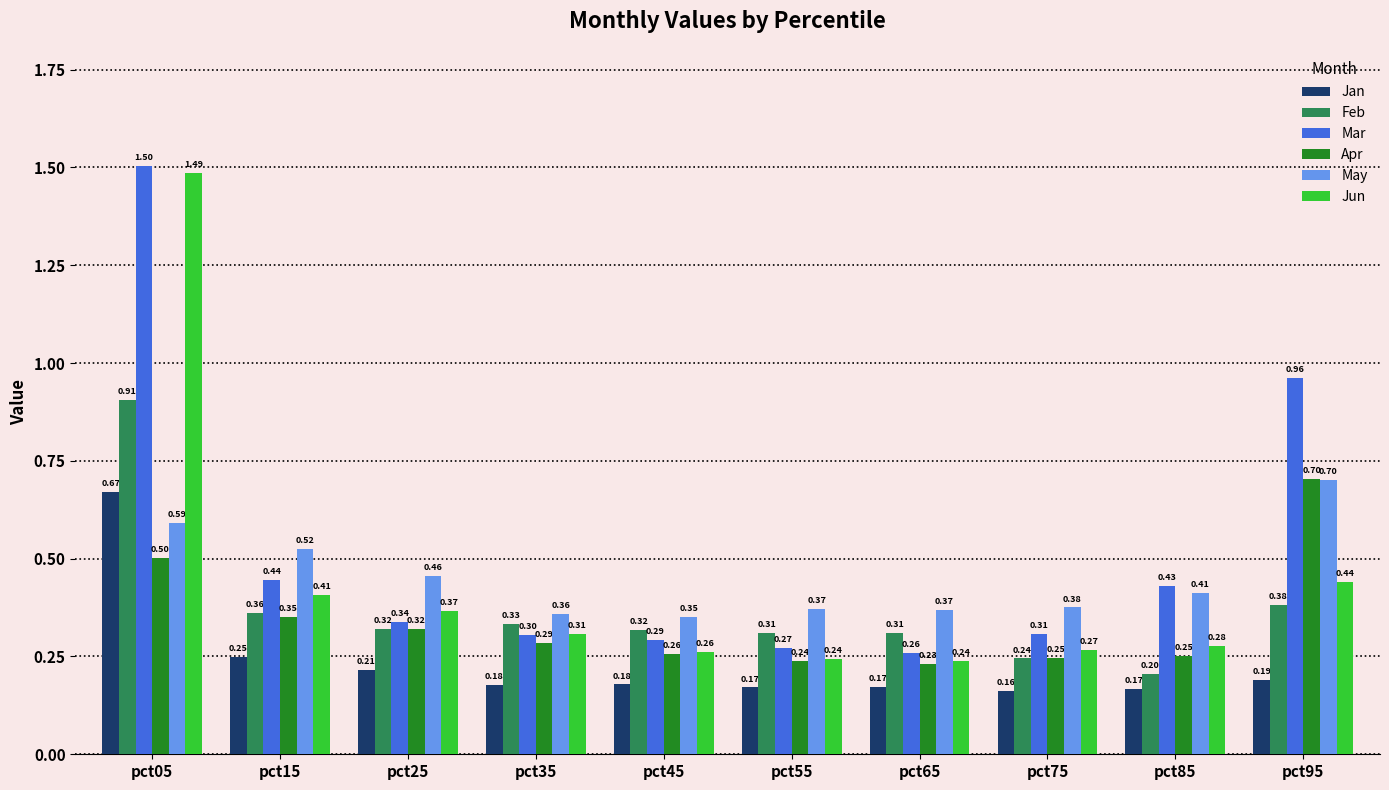

What is the greatest value displayed?

1.5